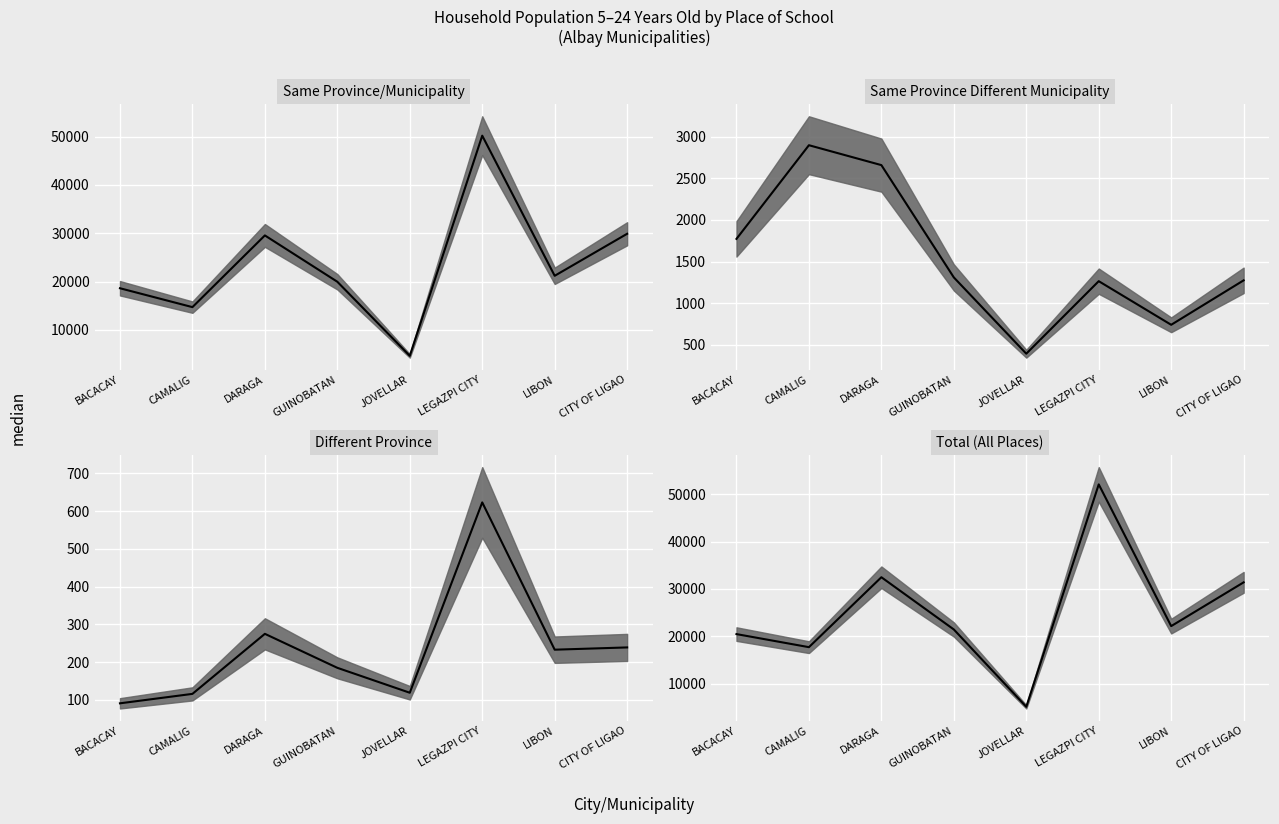

What position from the left is LEGAZPI CITY?

6